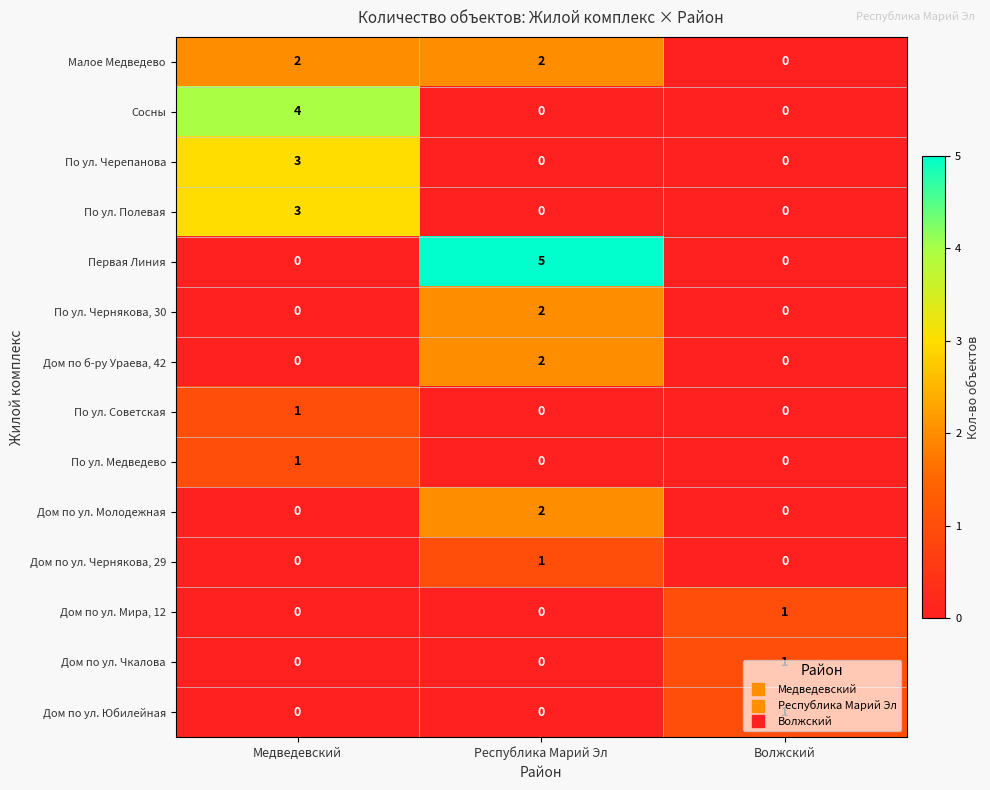

What is the difference between the highest and lowest values at Медведевский?

4